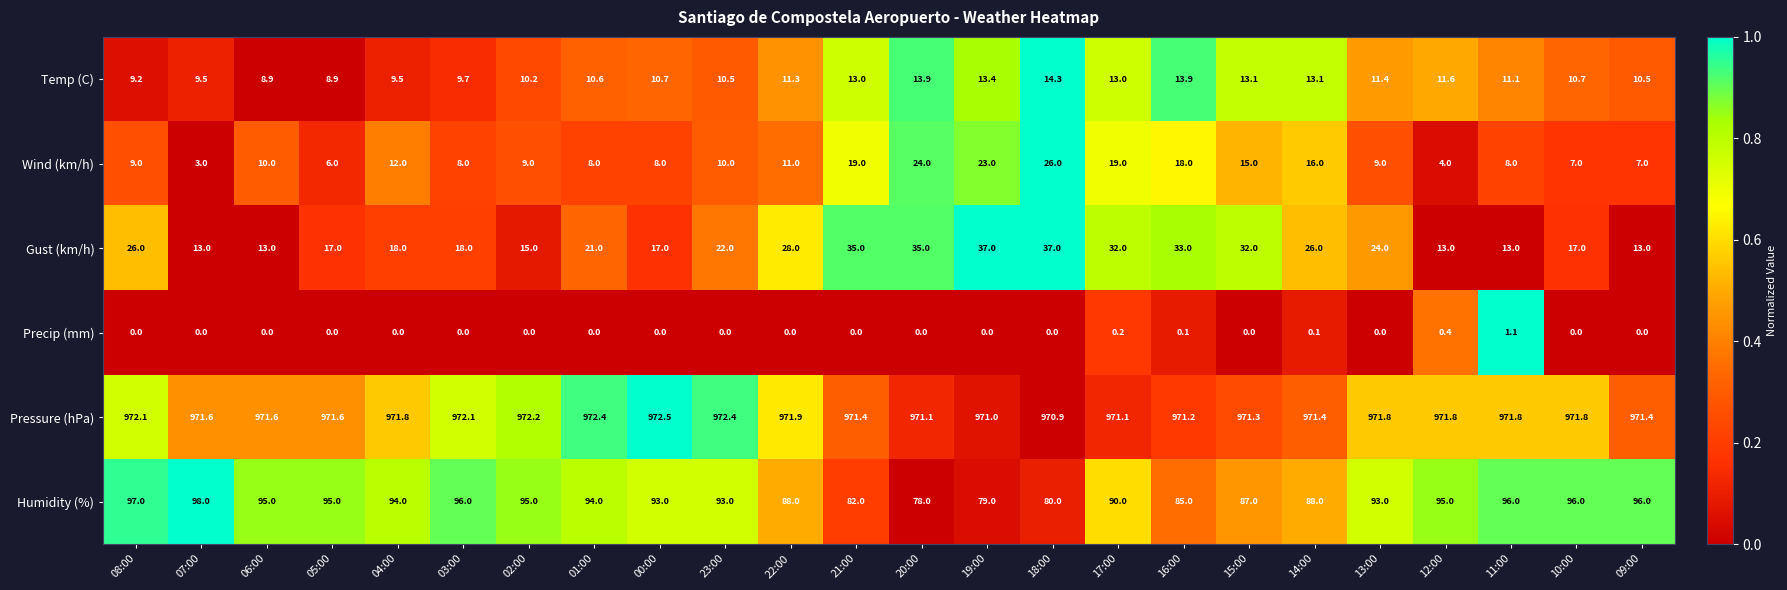

What is the sum of the Wind (km/h) values at 18:00 and 07:00?

29.0